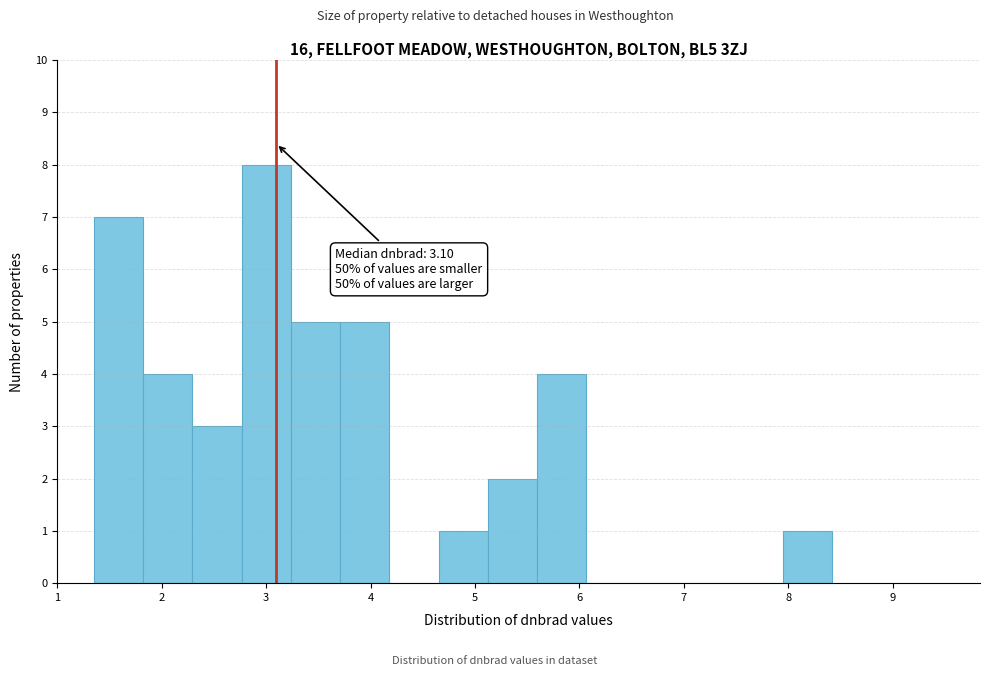

Over which range of the x-axis is the bar tallest?

2.8 to 3.2